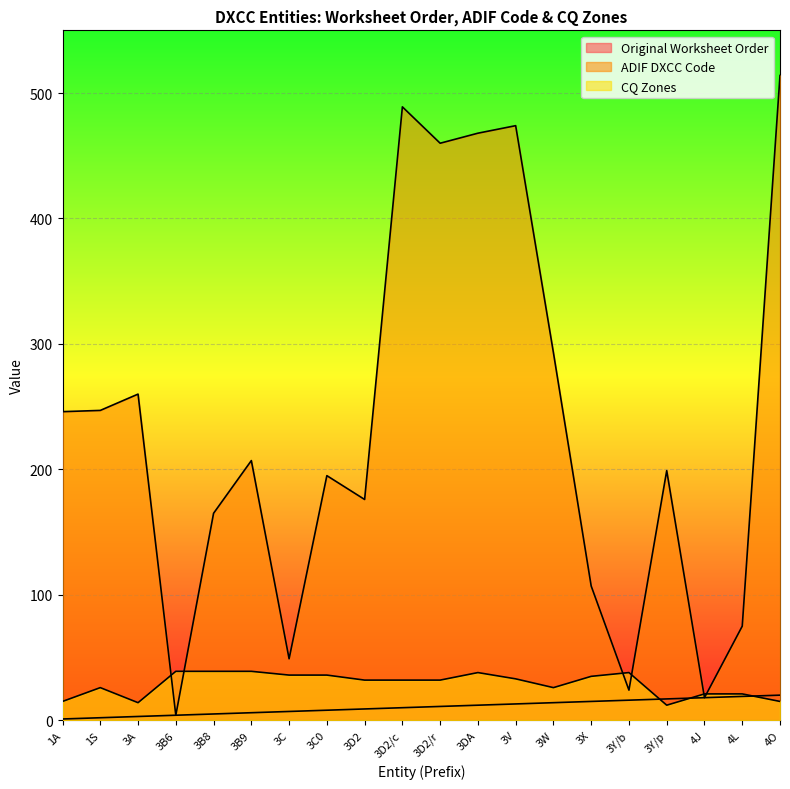

Between 4J and 3C, which is larger?

4J